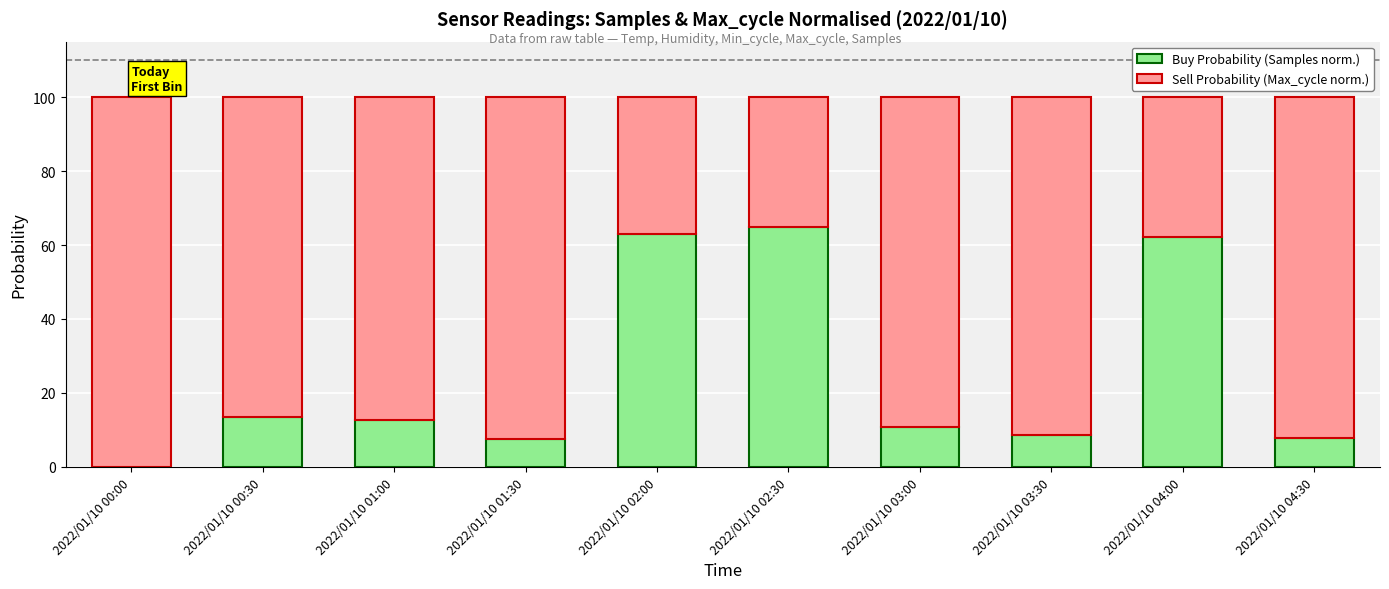

What is the sum of the Buy Probability (Samples norm.) values at 2022/01/10 04:00 and 2022/01/10 02:00?

125.1